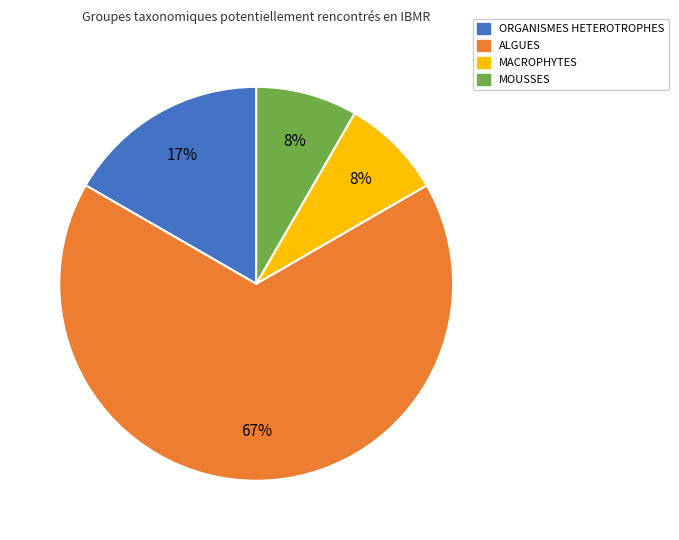

What is the largest slice in the pie chart?

ALGUES